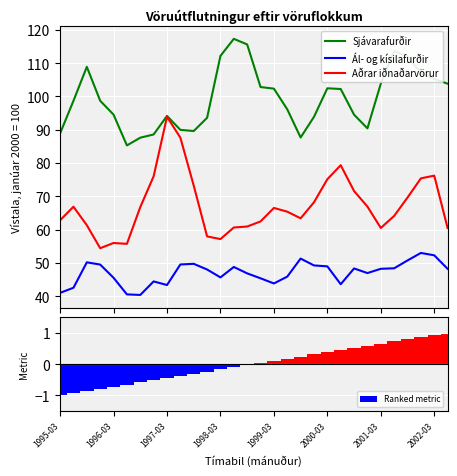

The Sjávarafurðir series shows 53.1 at 18. True or false?

False